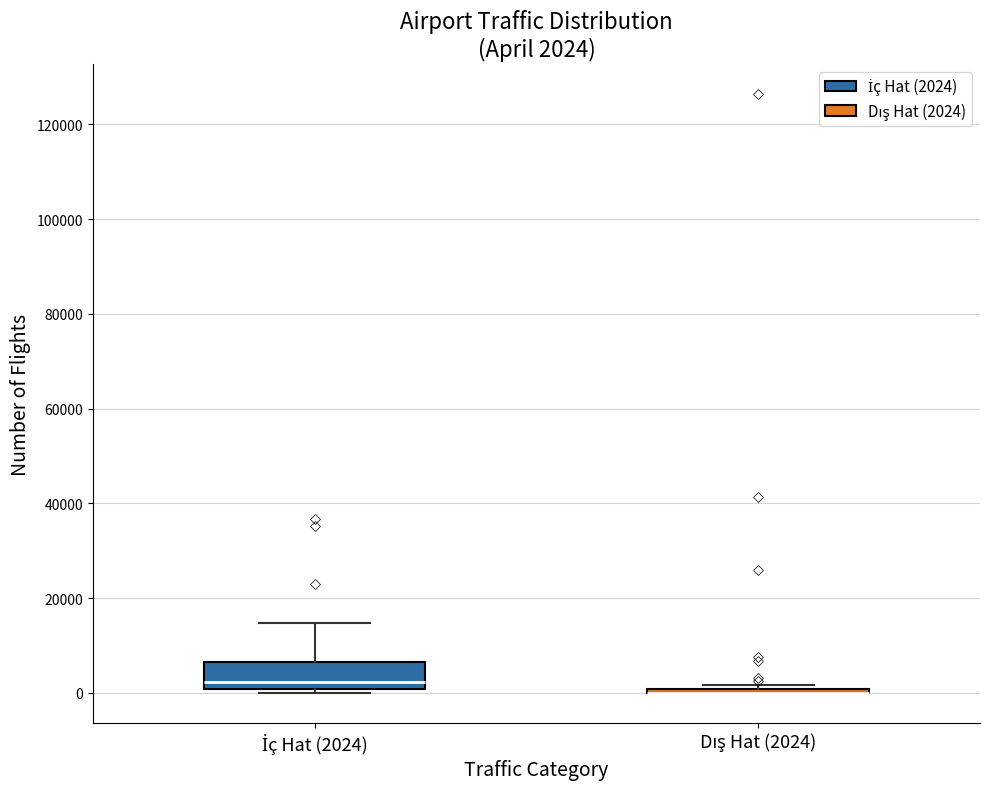

Which box is the tallest, from its lower edge to its upper edge?

İç Hat (2024)